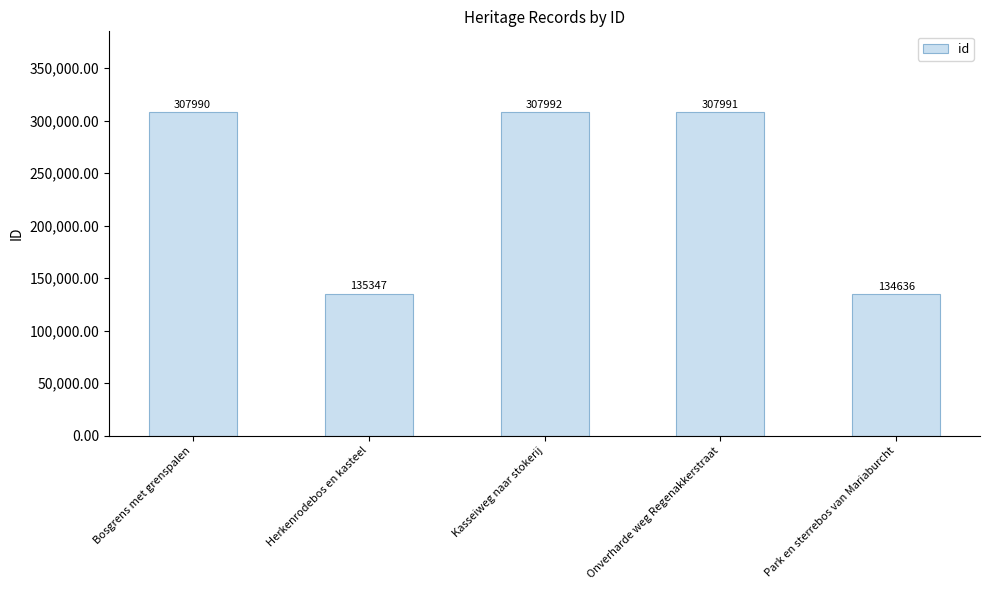

Does the chart contain stacked bars?

No